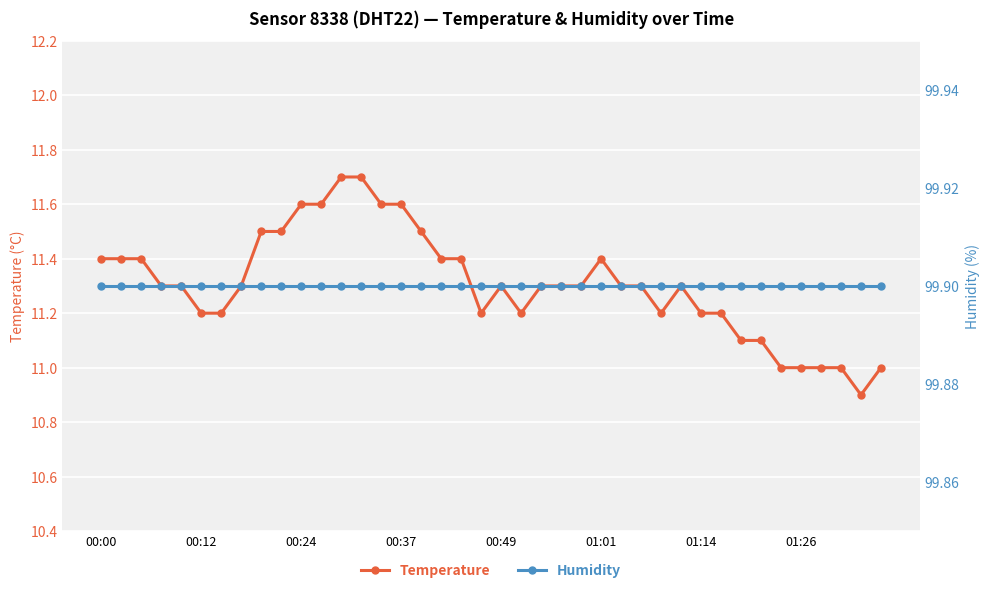

Read the Temperature value at 01:01.

11.4